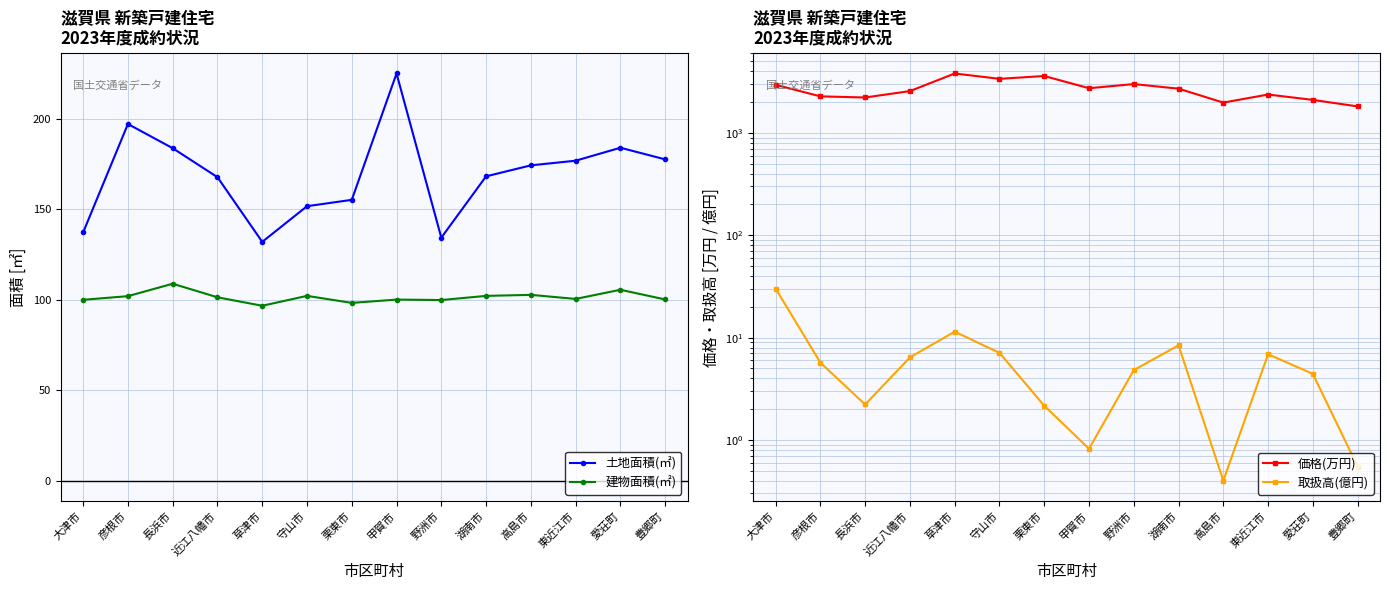

What is the total value across all series at 守山市?

3640.6